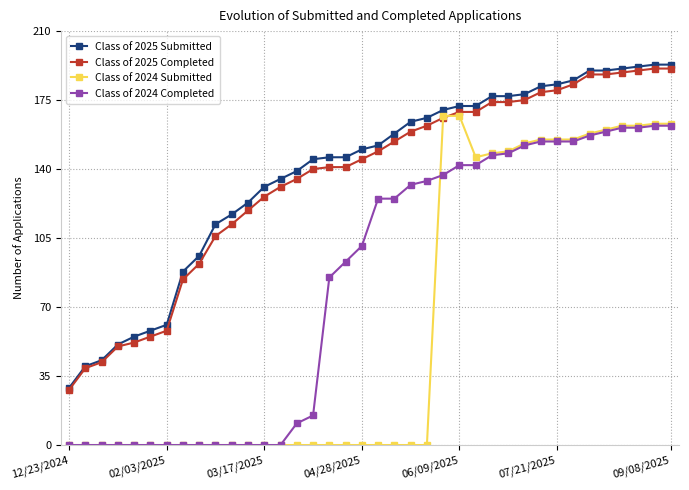

At how many categories does at least one series exceed 78?

31